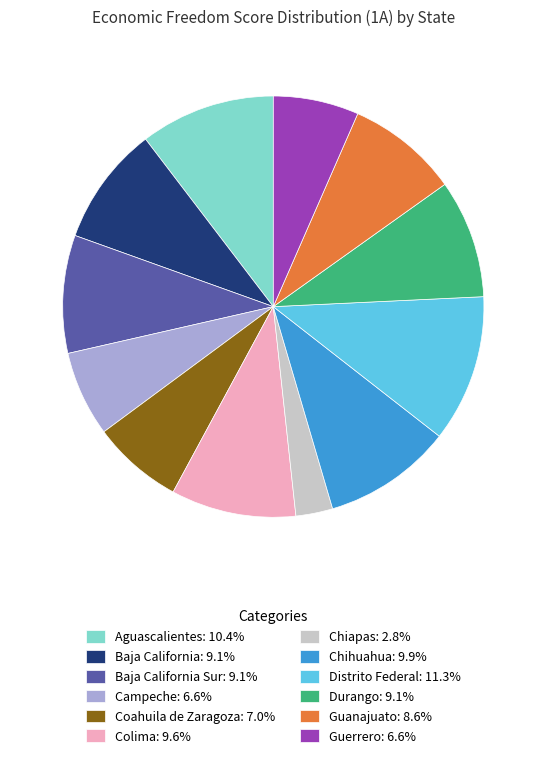

Does Coahuila de Zaragoza: 7.0% account for over 50% of the chart?

No